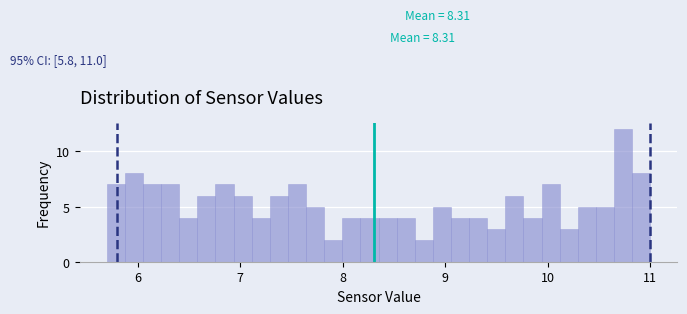

Read against the x-axis, roughly where is the centre of the tallest bar?

10.7